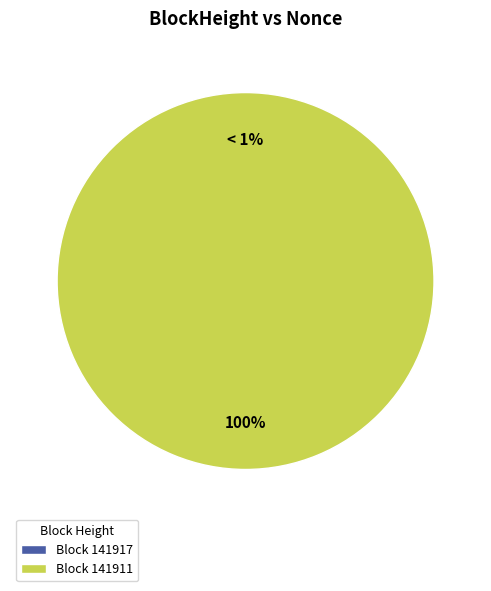

To the nearest percent, what is the combined percentage of 141911 and 141917?

100%